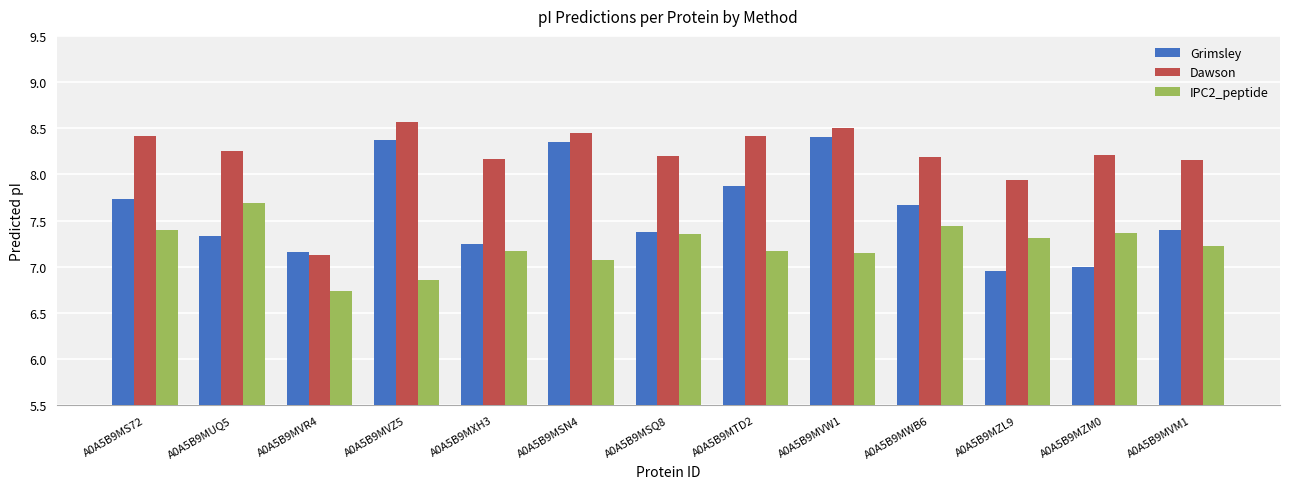

What is the sum of the Grimsley values at A0A5B9MZM0 and A0A5B9MVW1?

15.4